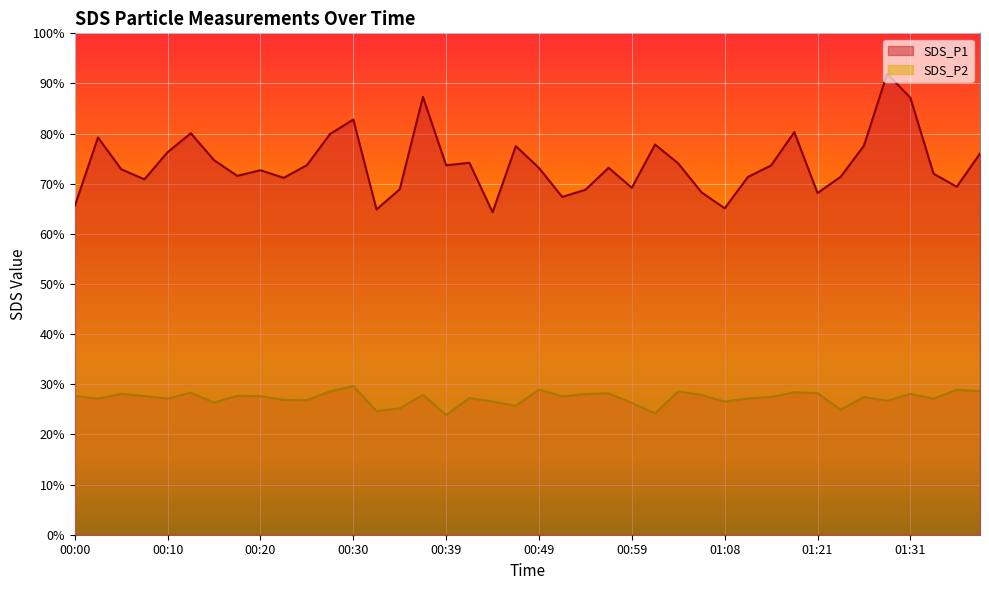

Where does the SDS_P1 series first go above 73?

00:03